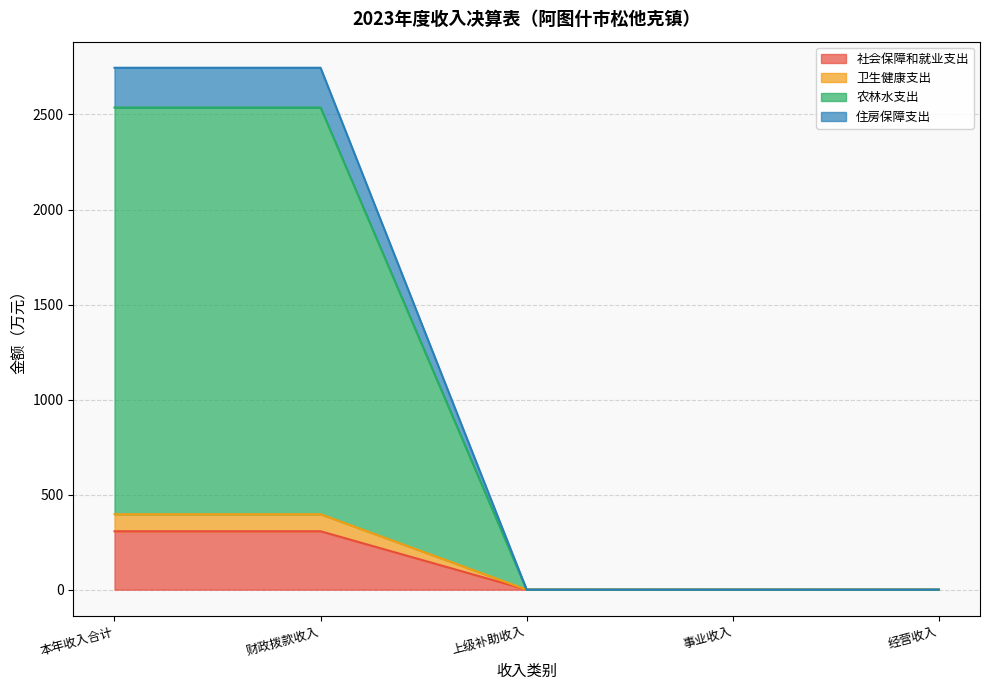

True or false: 农林水支出 and 社会保障和就业支出 cross at least once.

False